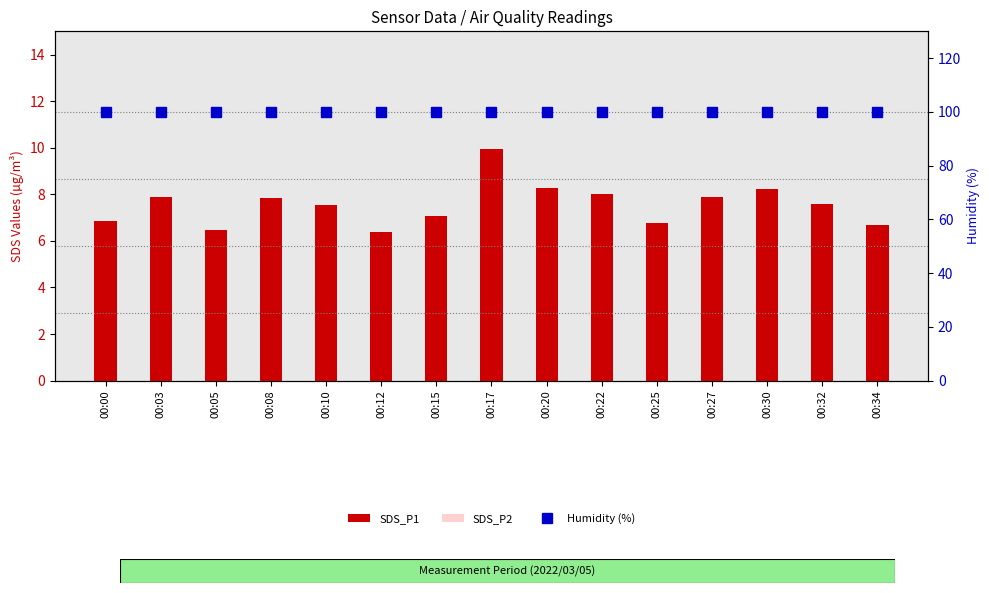

Which series has the largest range (max minus min)?

SDS_P1